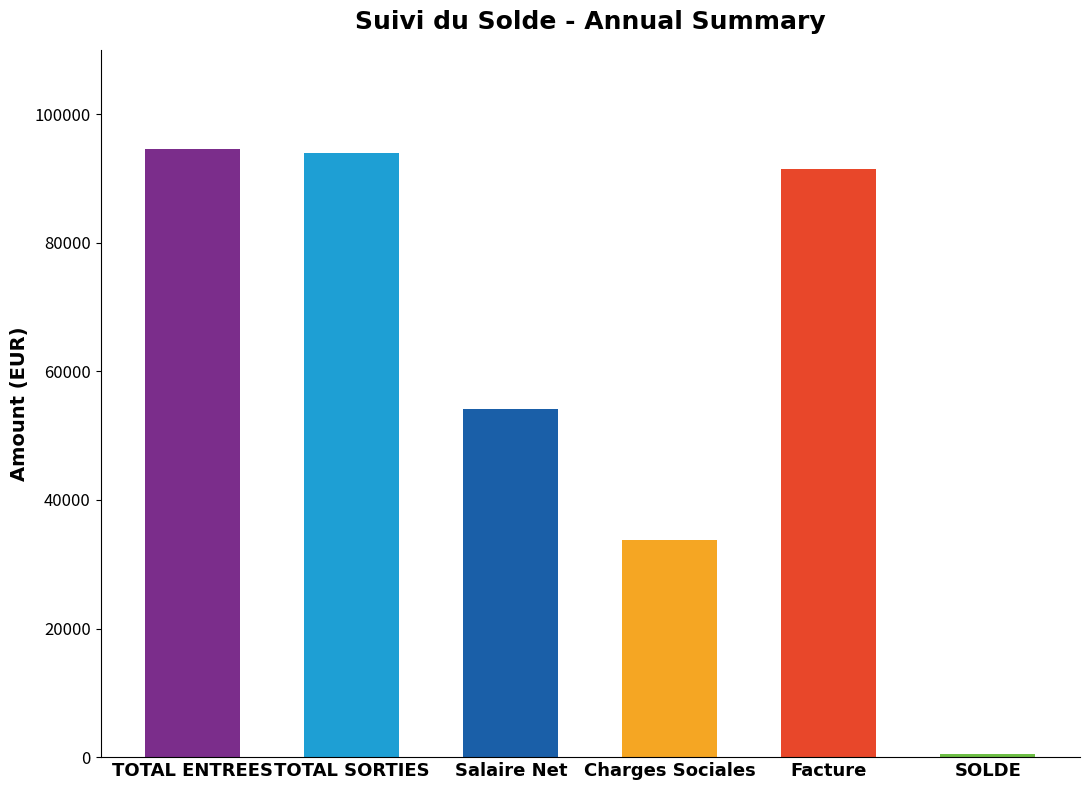

What is the sum of the values at Charges Sociales and TOTAL SORTIES?

127814.4